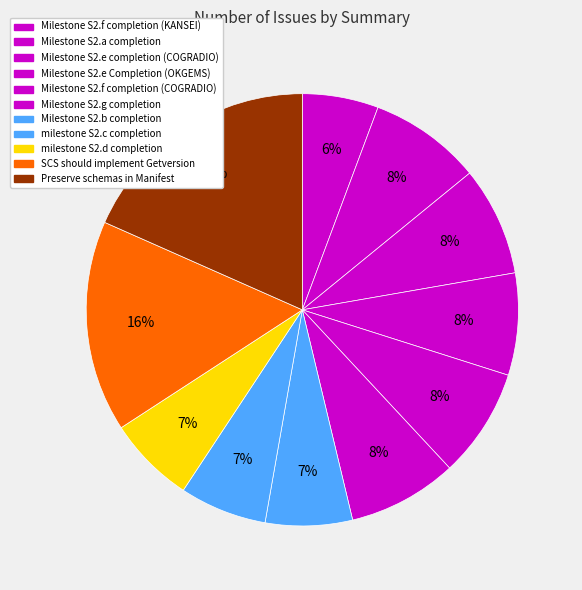

Count the number of slices in the pie.

11